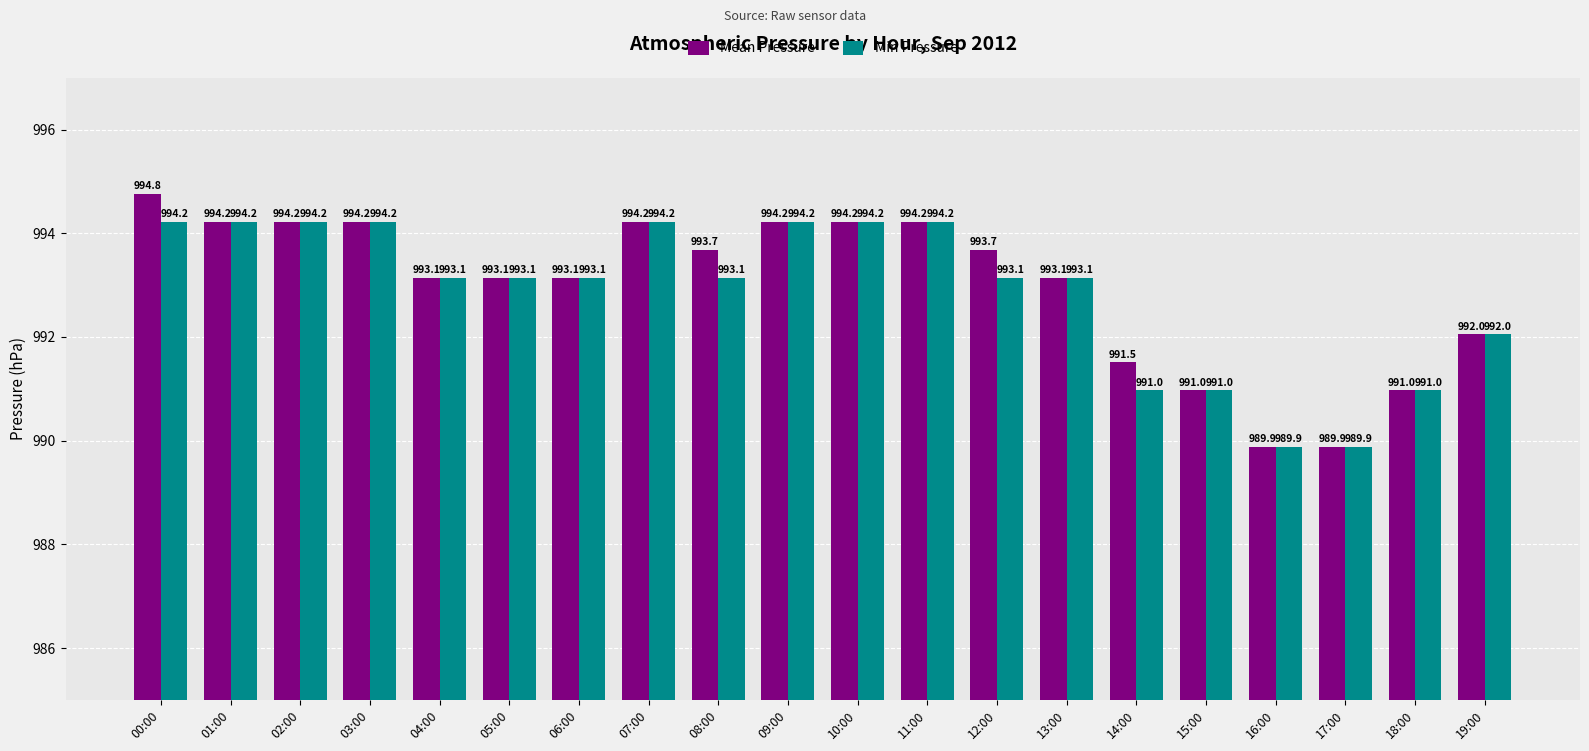

What is the label of the 2nd bar from the left?

01:00